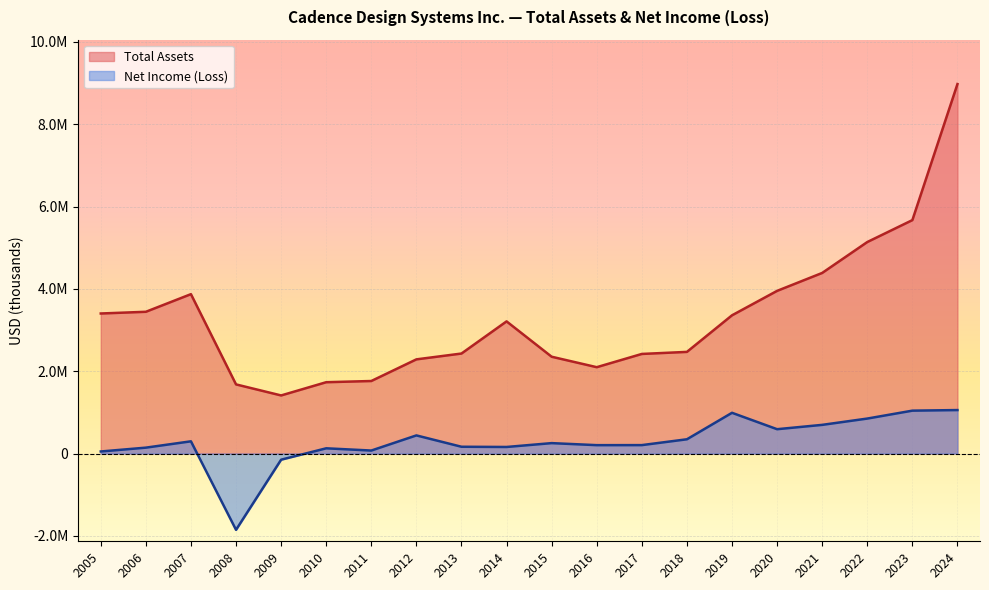

What is the sum of all Total Assets values?

66033774